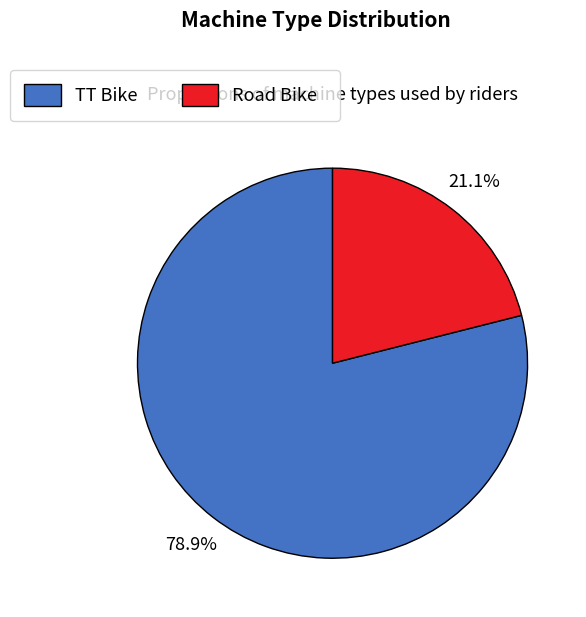

Rank the categories by value from lowest to highest.

Road Bike, TT Bike